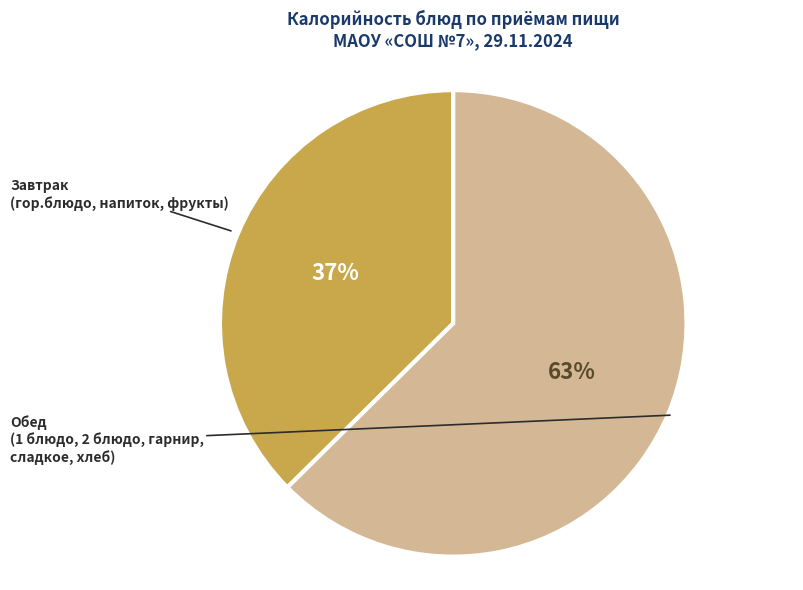

To the nearest percent, what is the average slice percentage?

50%